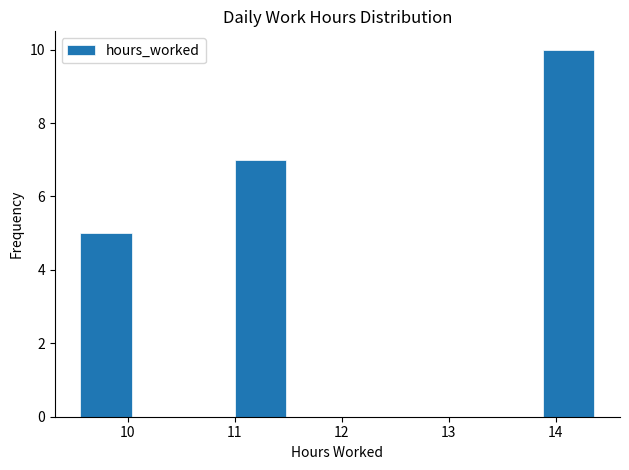

How tall is the bar that spans 11.00 to 11.48 on the x-axis? Neither the bar edges nor the heights are printed on the chart, so give them approximately, as read against the axes.

7